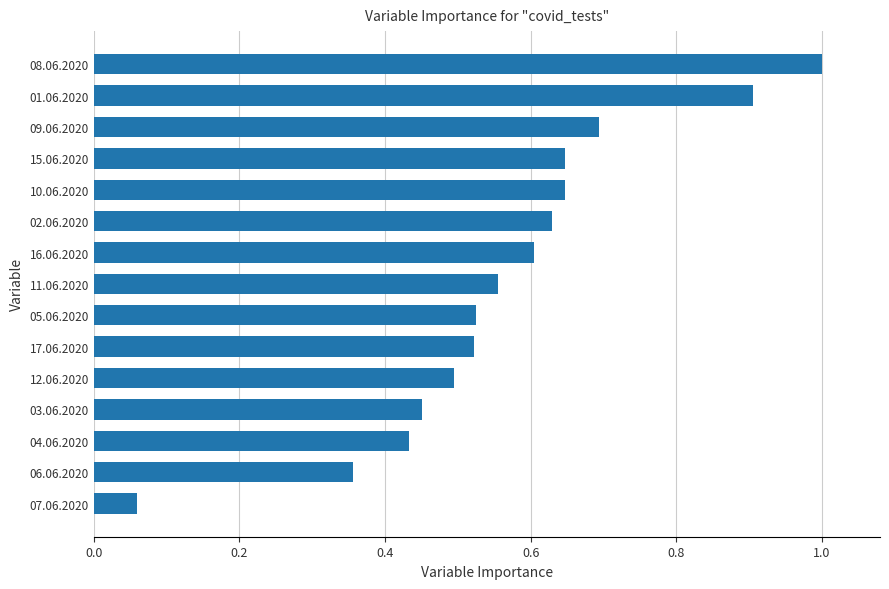

What is the maximum value shown in the chart?

1.0